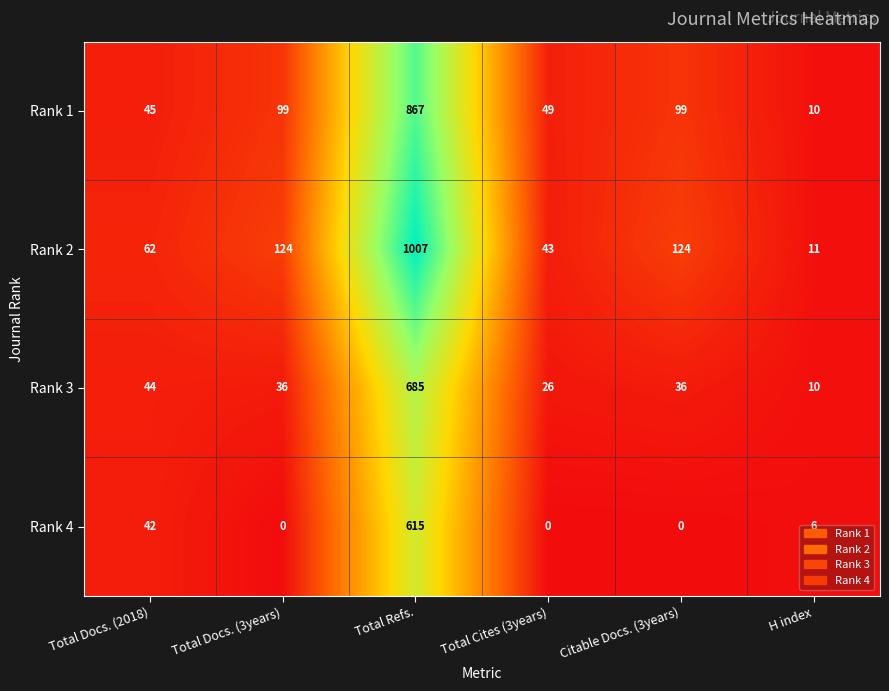

Which label corresponds to the largest value in the chart?

Total Refs.